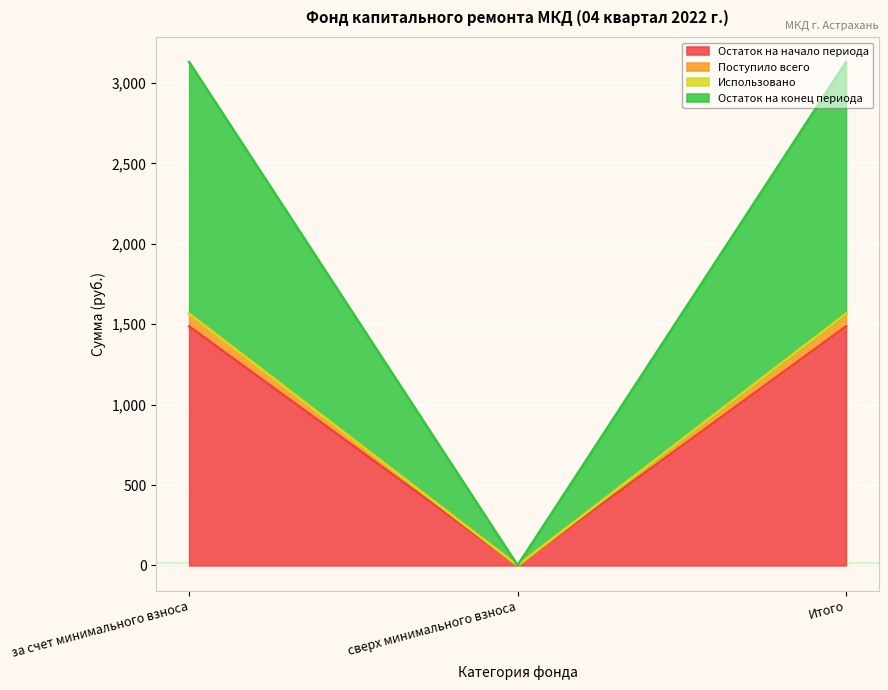

Is the value of Остаток на конец периода at за счет минимального взноса greater than the value of Остаток на начало периода at Итого?

Yes